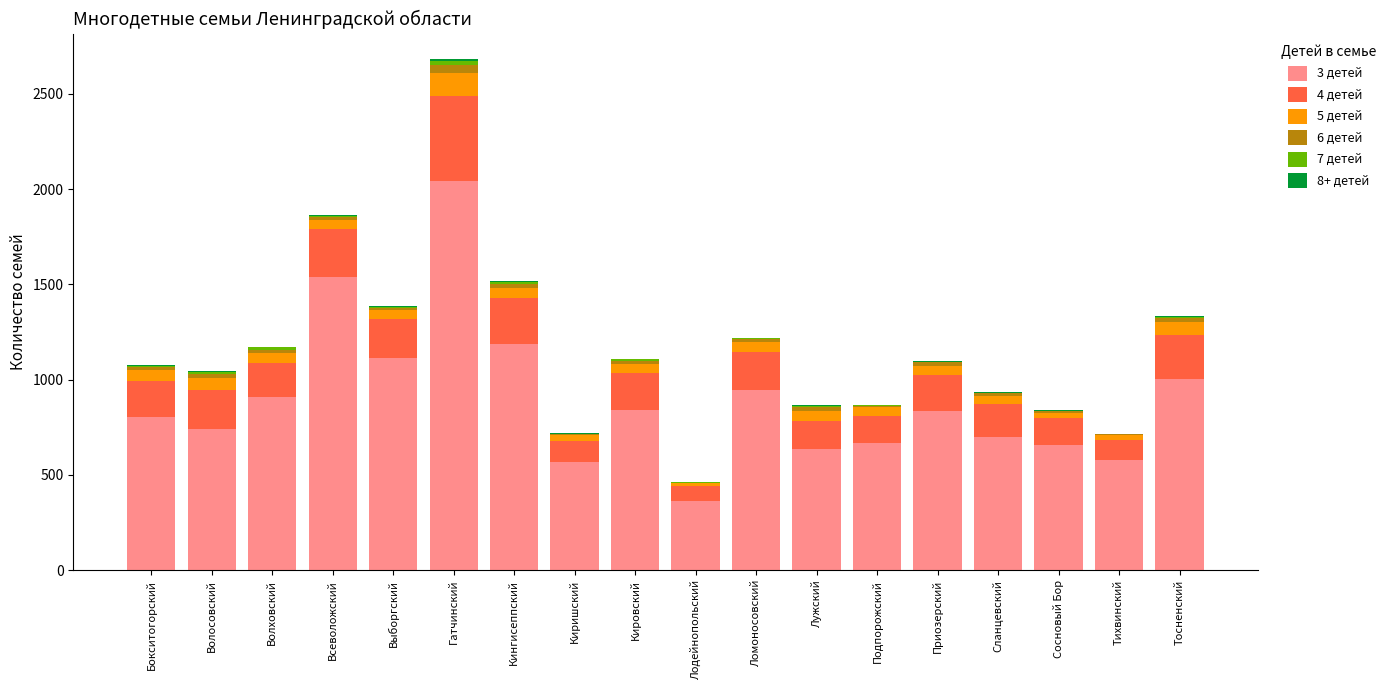

What is the total value across all series at Выборгский?

1384